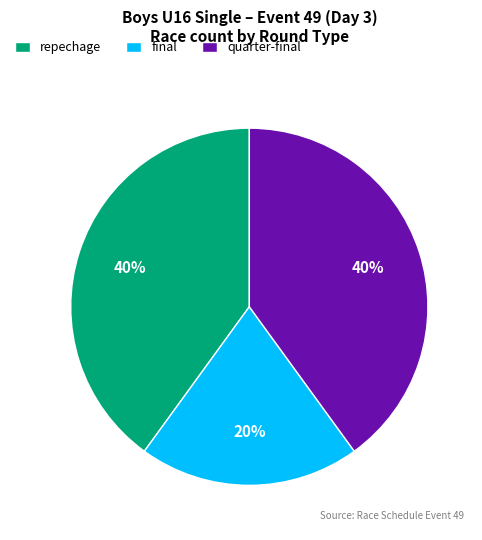

Which slice is the smallest?

final